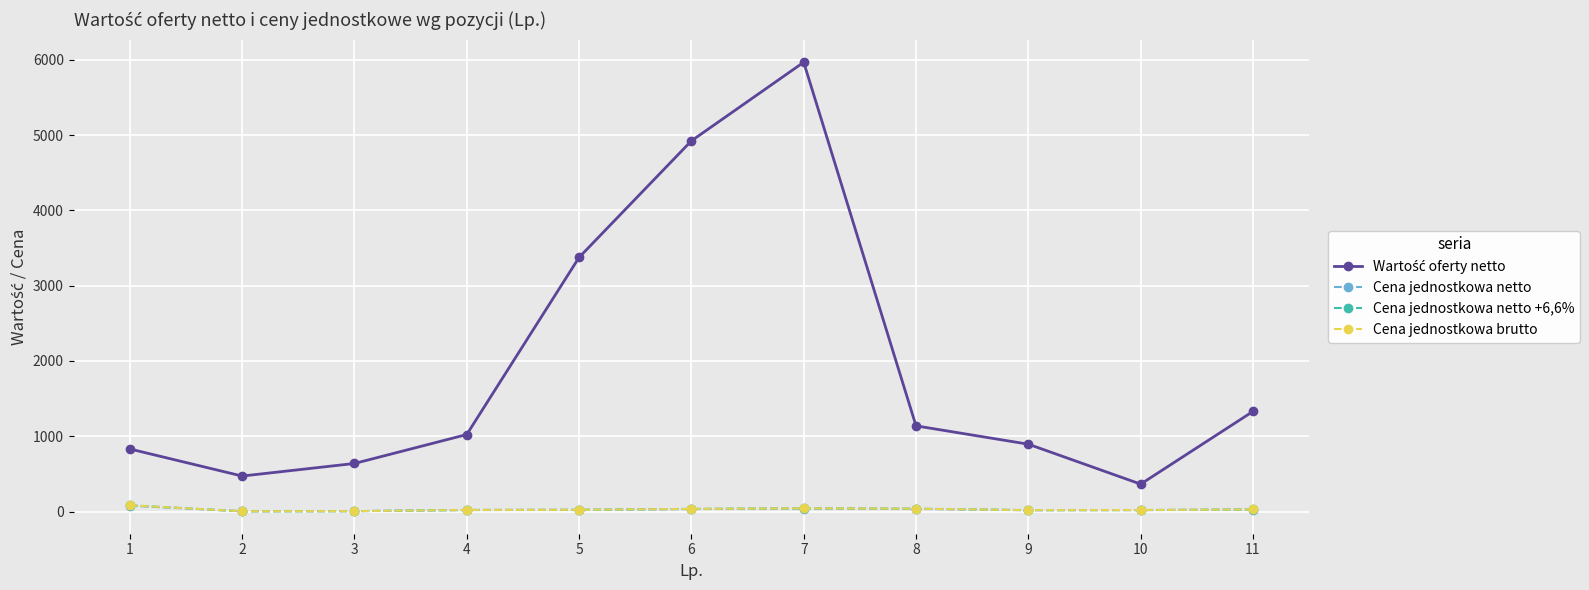

At 3, list the series in order from largest to smallest.

Wartość oferty netto, Cena jednostkowa netto +6,6%, Cena jednostkowa brutto, Cena jednostkowa netto